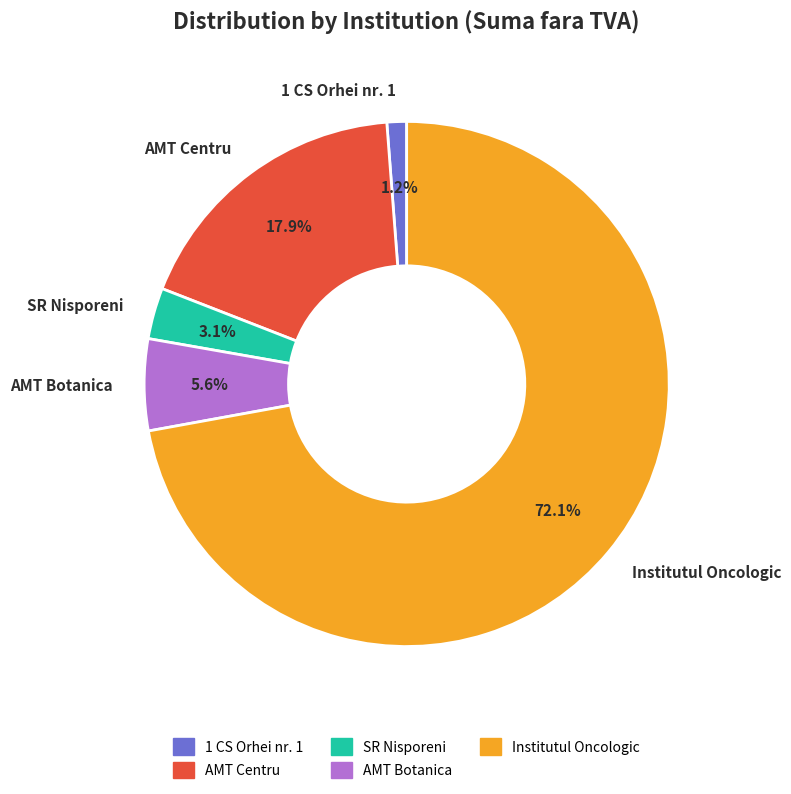

How many segments does this pie chart have?

5